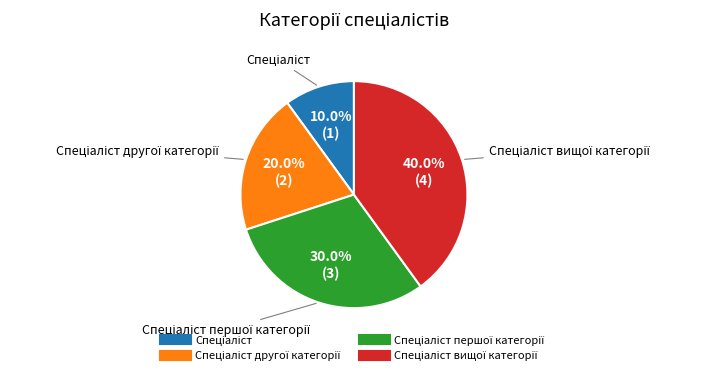

To the nearest percent, what is the difference between the largest and smallest slice percentages?

30%